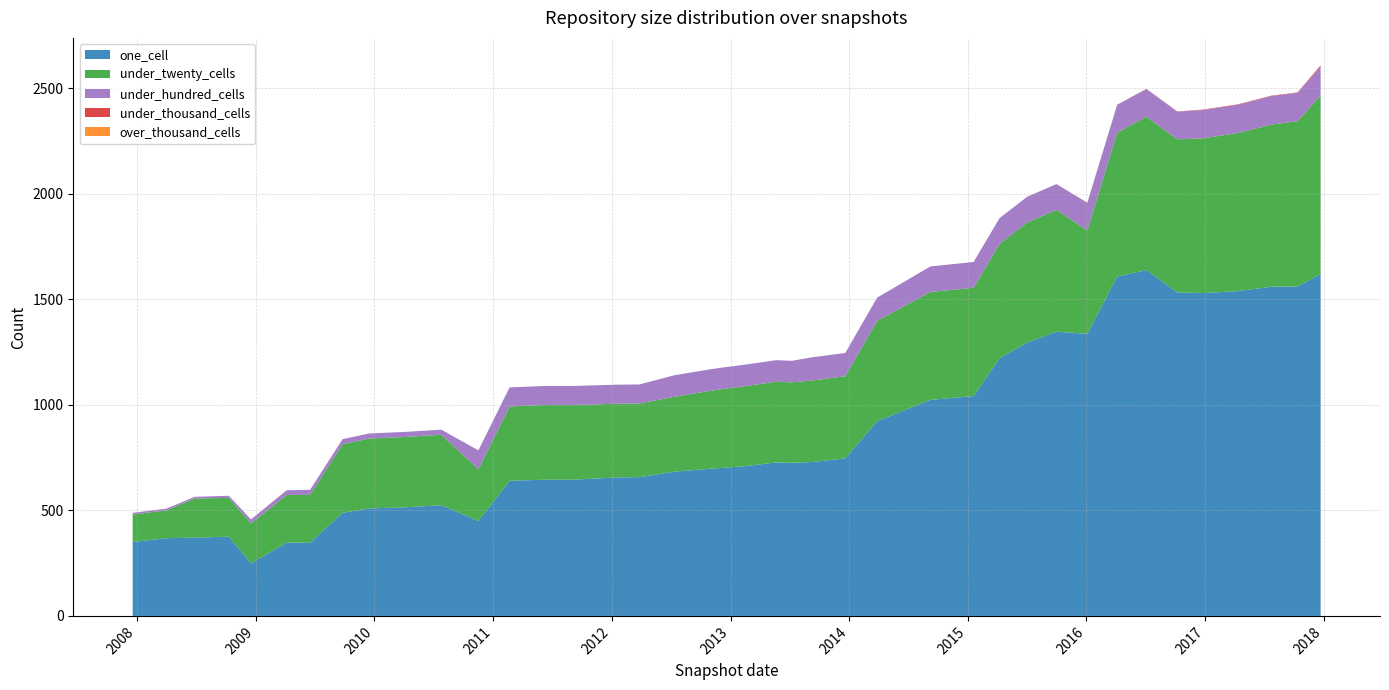

Reading left to right, list all the values displayed in this chart.

one_cell: 2007-12-19=350	2008-04-01=368	2008-06-27=371	2008-10-10=375	2008-12-17=249	2009-04-06=347	2009-06-17=347	2009-09-25=488	2009-12-16=509	2010-04-01=514	2010-07-26=524	2010-11-17=450	2011-02-21=640	2011-06-10=645	2011-09-05=645	2012-01-18=656	2012-03-26=657	2012-07-13=683	2012-10-31=697	2012-12-11=701	2013-02-20=710	2013-05-21=727	2013-07-09=725	2013-09-10=729	2013-12-20=746	2014-03-28=922	2014-09-08=1023	2015-01-19=1041	2015-04-09=1221	2015-07-03=1294	2015-10-01=1346	2016-01-04=1336	2016-04-05=1607	2016-07-04=1638	2016-10-07=1532	2016-12-27=1529	2017-04-12=1538	2017-07-24=1559	2017-10-12=1560	2017-12-22=1619
under_twenty_cells: 2007-12-19=130	2008-04-01=132	2008-06-27=185	2008-10-10=184	2008-12-17=189	2009-04-06=226	2009-06-17=226	2009-09-25=325	2009-12-16=331	2010-04-01=333	2010-07-26=334	2010-11-17=244	2011-02-21=352	2011-06-10=354	2011-09-05=354	2012-01-18=349	2012-03-26=349	2012-07-13=355	2012-10-31=369	2012-12-11=374	2013-02-20=379	2013-05-21=382	2013-07-09=381	2013-09-10=386	2013-12-20=389	2014-03-28=475	2014-09-08=511	2015-01-19=513	2015-04-09=541	2015-07-03=569	2015-10-01=577	2016-01-04=489	2016-04-05=682	2016-07-04=726	2016-10-07=725	2016-12-27=733	2017-04-12=749	2017-07-24=768	2017-10-12=783	2017-12-22=846
under_hundred_cells: 2007-12-19=8	2008-04-01=8	2008-06-27=8	2008-10-10=10	2008-12-17=19	2009-04-06=22	2009-06-17=24	2009-09-25=24	2009-12-16=24	2010-04-01=24	2010-07-26=24	2010-11-17=90	2011-02-21=90	2011-06-10=90	2011-09-05=90	2012-01-18=90	2012-03-26=90	2012-07-13=102	2012-10-31=102	2012-12-11=102	2013-02-20=102	2013-05-21=102	2013-07-09=102	2013-09-10=110	2013-12-20=110	2014-03-28=110	2014-09-08=121	2015-01-19=122	2015-04-09=122	2015-07-03=122	2015-10-01=122	2016-01-04=131	2016-04-05=131	2016-07-04=131	2016-10-07=131	2016-12-27=134	2017-04-12=134	2017-07-24=135	2017-10-12=134	2017-12-22=136
under_thousand_cells: 2007-12-19=0	2008-04-01=0	2008-06-27=0	2008-10-10=0	2008-12-17=0	2009-04-06=0	2009-06-17=0	2009-09-25=0	2009-12-16=0	2010-04-01=0	2010-07-26=0	2010-11-17=0	2011-02-21=0	2011-06-10=0	2011-09-05=0	2012-01-18=0	2012-03-26=0	2012-07-13=0	2012-10-31=0	2012-12-11=0	2013-02-20=0	2013-05-21=0	2013-07-09=0	2013-09-10=0	2013-12-20=0	2014-03-28=0	2014-09-08=0	2015-01-19=0	2015-04-09=0	2015-07-03=0	2015-10-01=0	2016-01-04=1	2016-04-05=1	2016-07-04=1	2016-10-07=1	2016-12-27=2	2017-04-12=2	2017-07-24=2	2017-10-12=2	2017-12-22=6
over_thousand_cells: 2007-12-19=0	2008-04-01=0	2008-06-27=0	2008-10-10=0	2008-12-17=0	2009-04-06=0	2009-06-17=0	2009-09-25=0	2009-12-16=0	2010-04-01=0	2010-07-26=0	2010-11-17=0	2011-02-21=0	2011-06-10=0	2011-09-05=0	2012-01-18=0	2012-03-26=0	2012-07-13=0	2012-10-31=0	2012-12-11=0	2013-02-20=0	2013-05-21=0	2013-07-09=0	2013-09-10=0	2013-12-20=0	2014-03-28=0	2014-09-08=0	2015-01-19=0	2015-04-09=0	2015-07-03=0	2015-10-01=0	2016-01-04=0	2016-04-05=0	2016-07-04=0	2016-10-07=0	2016-12-27=0	2017-04-12=0	2017-07-24=0	2017-10-12=0	2017-12-22=0